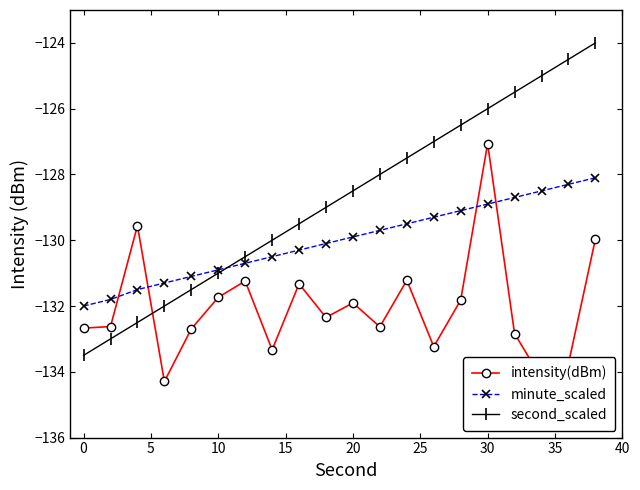

What is the maximum value for intensity(dBm)?

-127.1